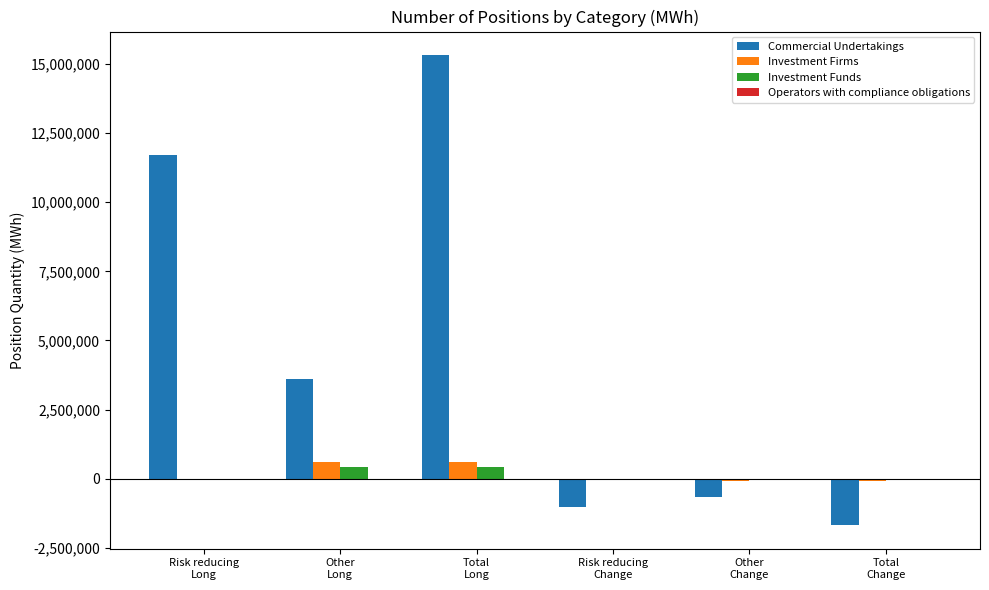

Does the chart contain stacked bars?

No